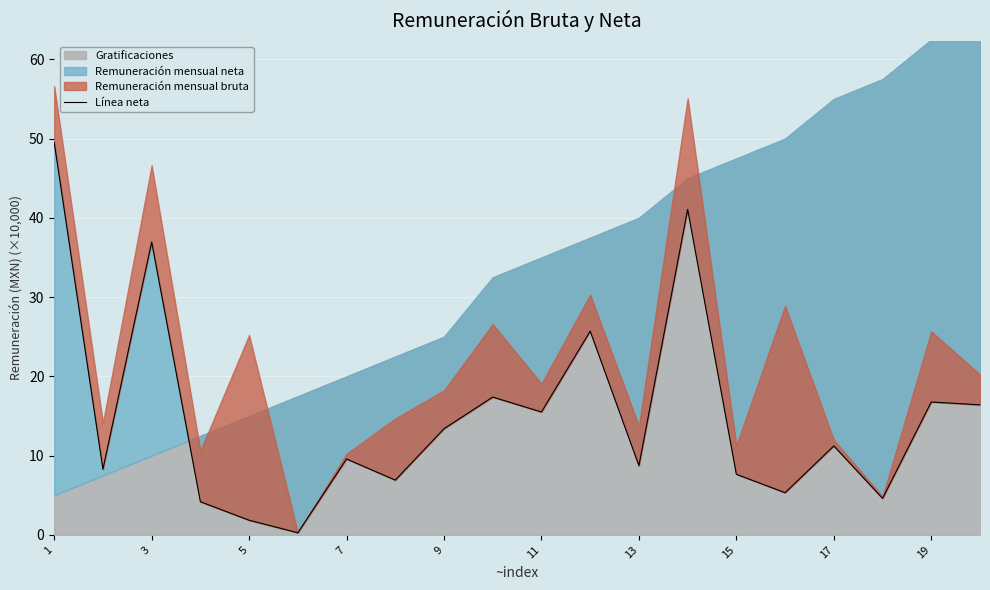

True or false: the data shows 49.5 at 1.

True